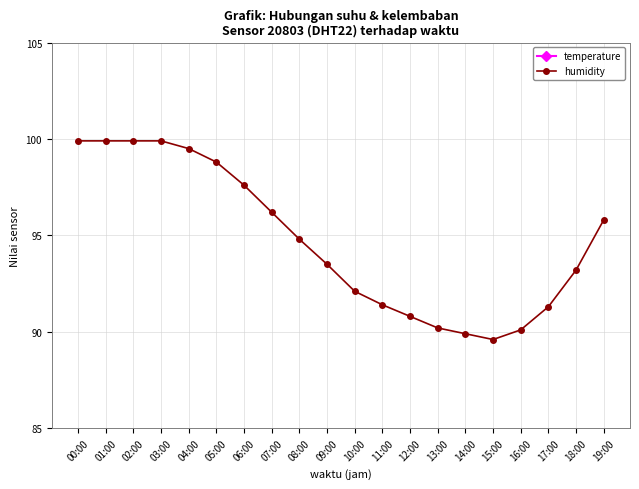

Rank the series by their average value, from highest to lowest.

humidity, temperature